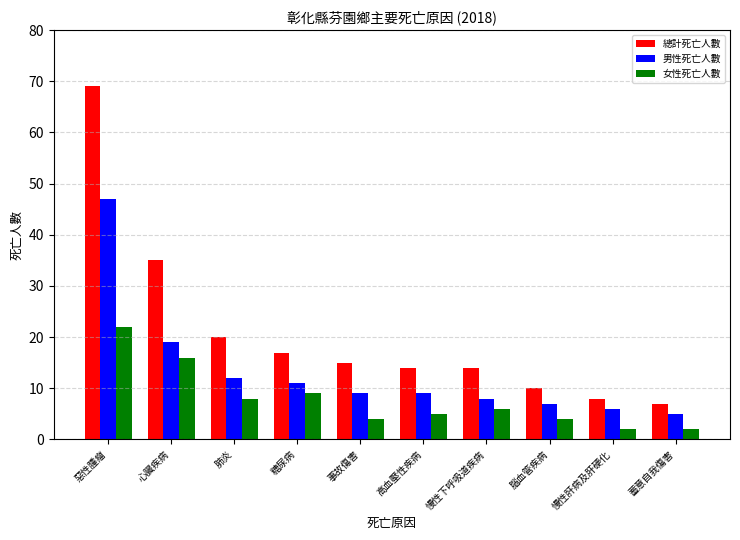

The 總計死亡人數 series shows 98 at 惡性腫瘤. True or false?

False